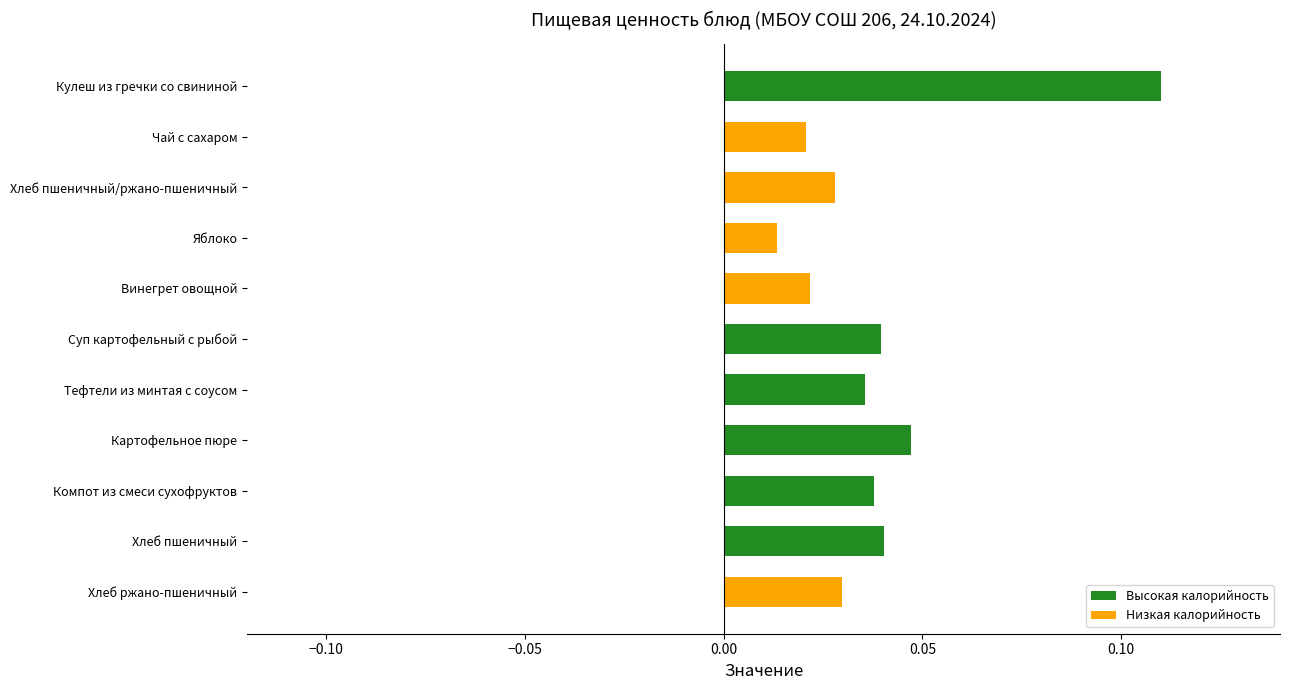

The value at Компот из смеси сухофруктов is 0.1. True or false?

False